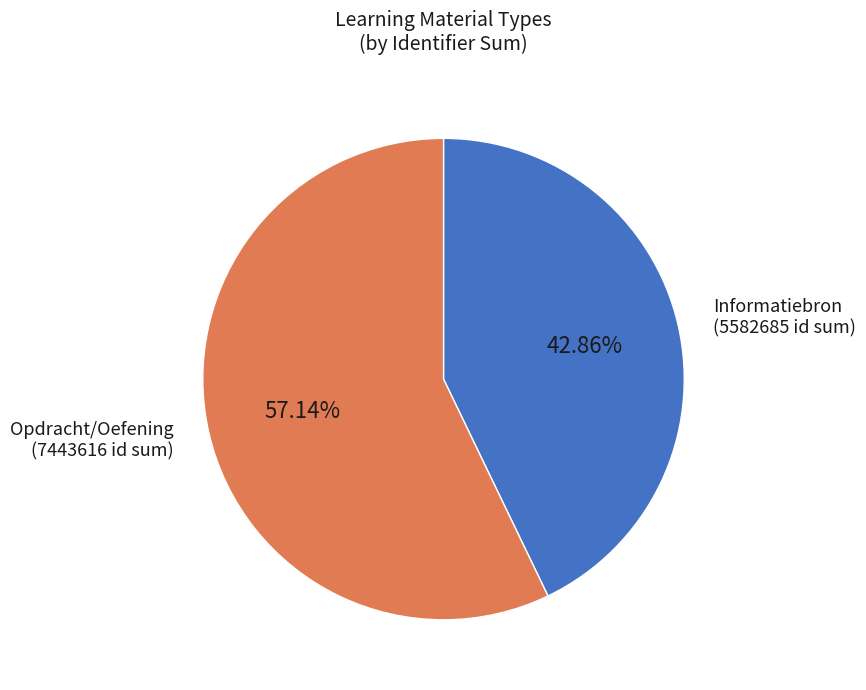

Combined, do Informatiebron and Opdracht/Oefening account for over 50%?

Yes